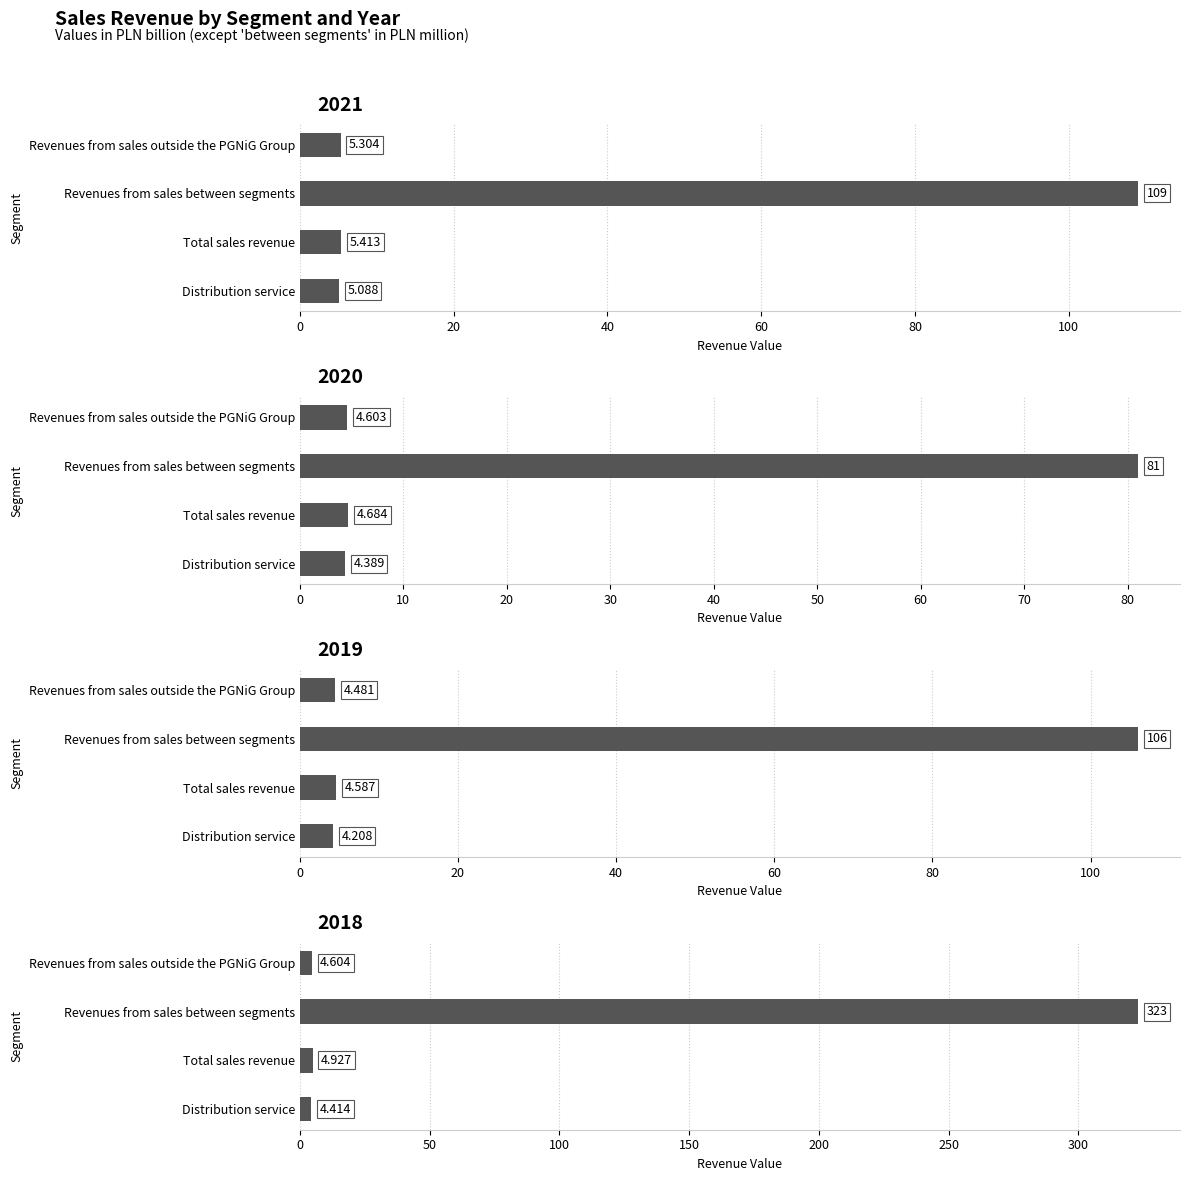

What is the difference between the 2020 values at Total sales revenue and Revenues from sales between segments?

76.3